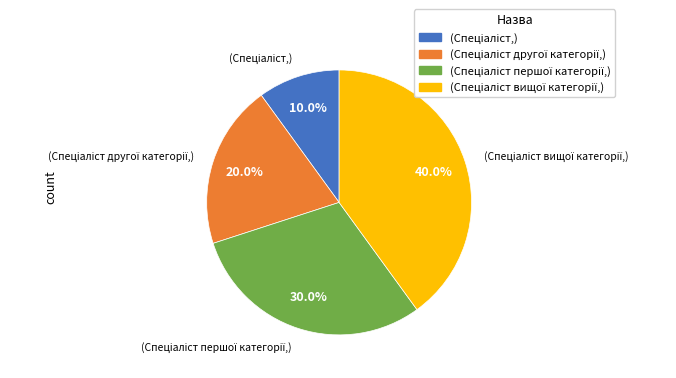

To the nearest percent, what is the difference between the largest and smallest slice percentages?

30%